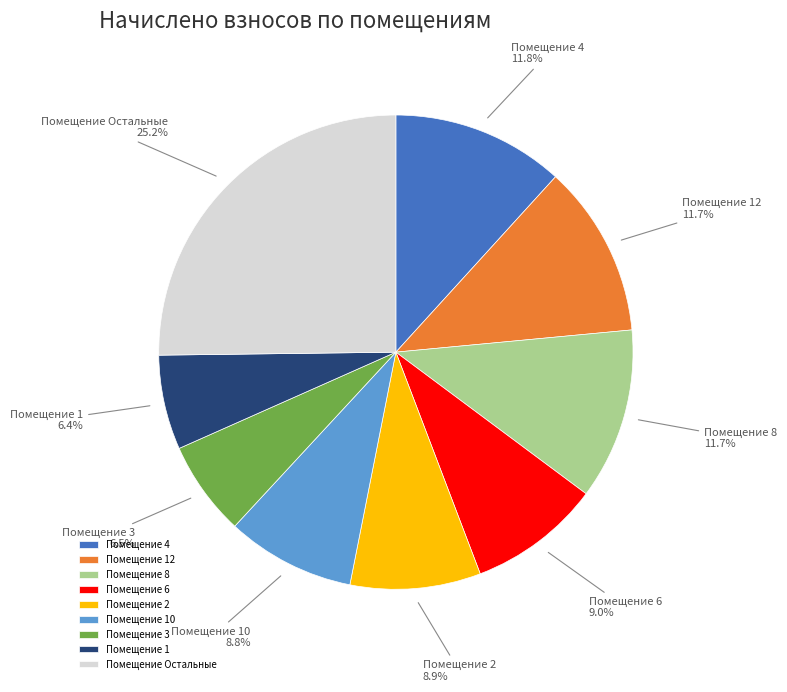

Is there any slice that represents more than half of the pie?

No